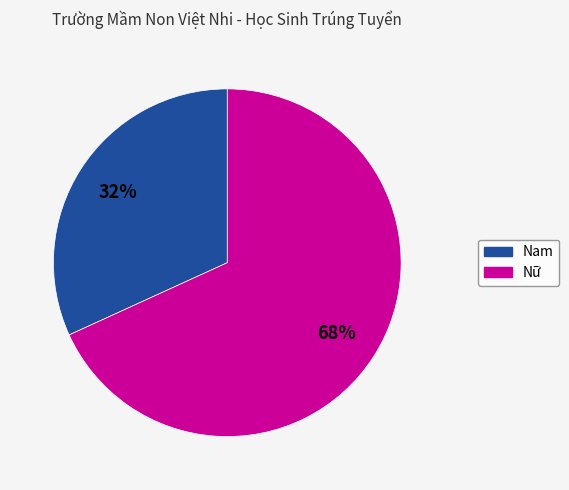

To the nearest percent, what percentage of the pie is Nữ?

68%